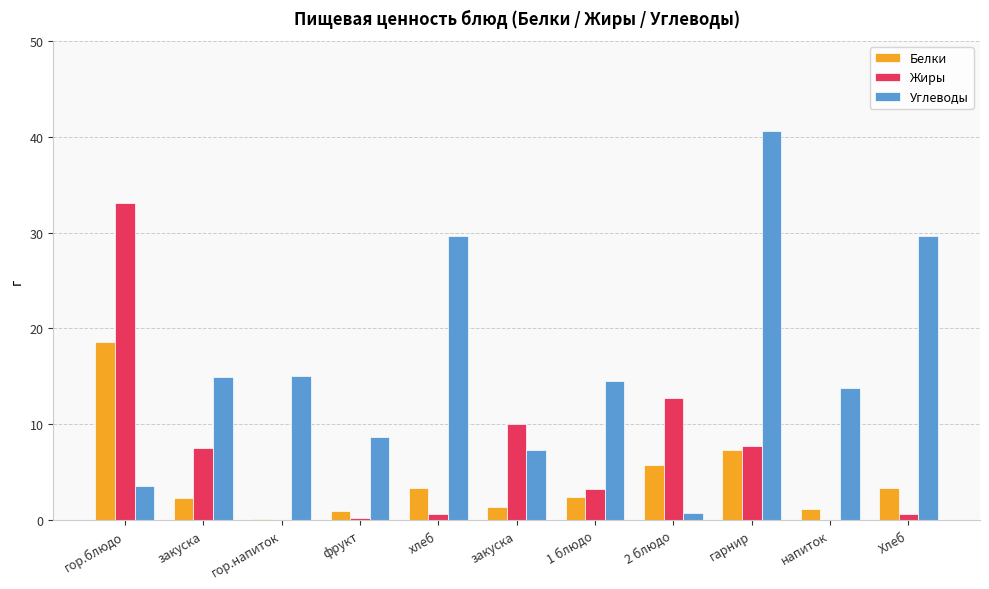

What is the highest value of the Углеводы series?

40.6